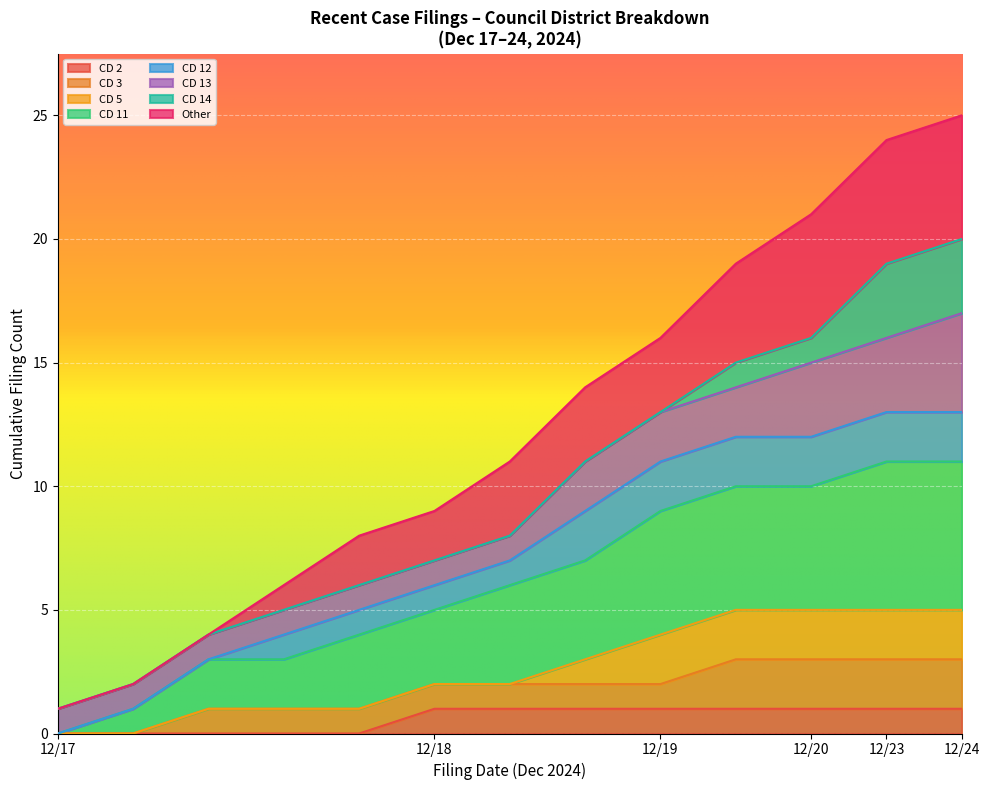

What is the difference between the maximum and minimum values?

19